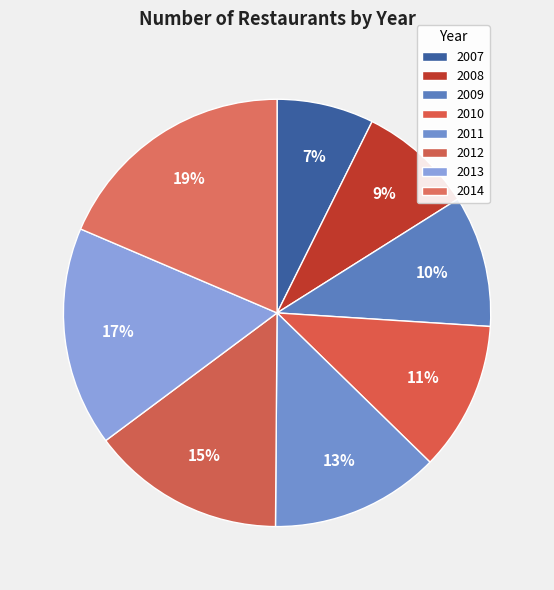

To the nearest percent, what portion does 2010 represent?

11%